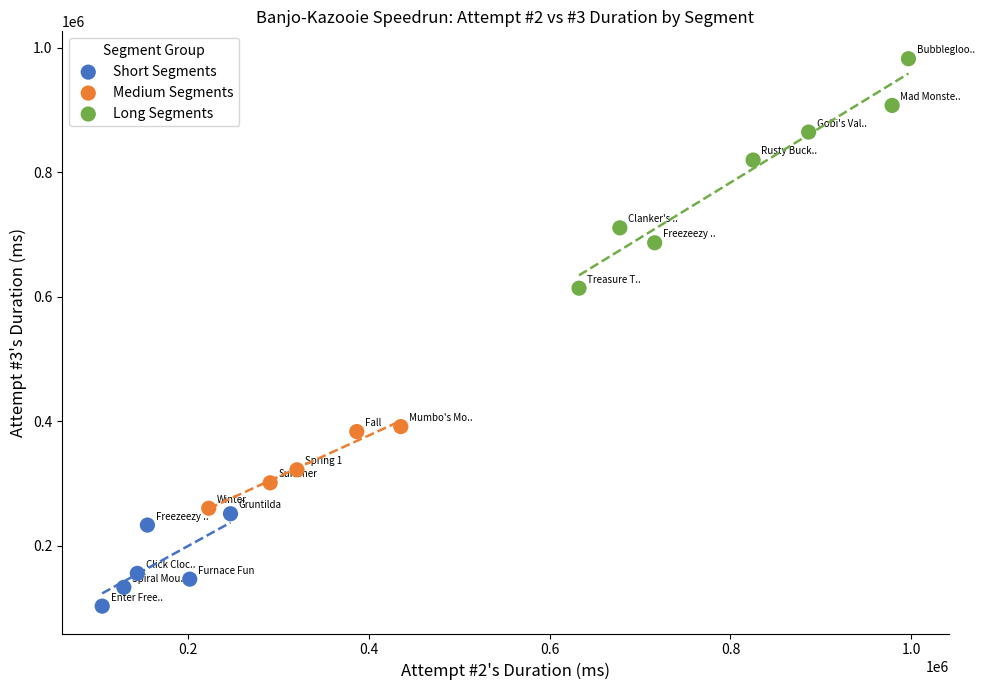

Which series has the largest Y range (max minus min)?

Long Segments